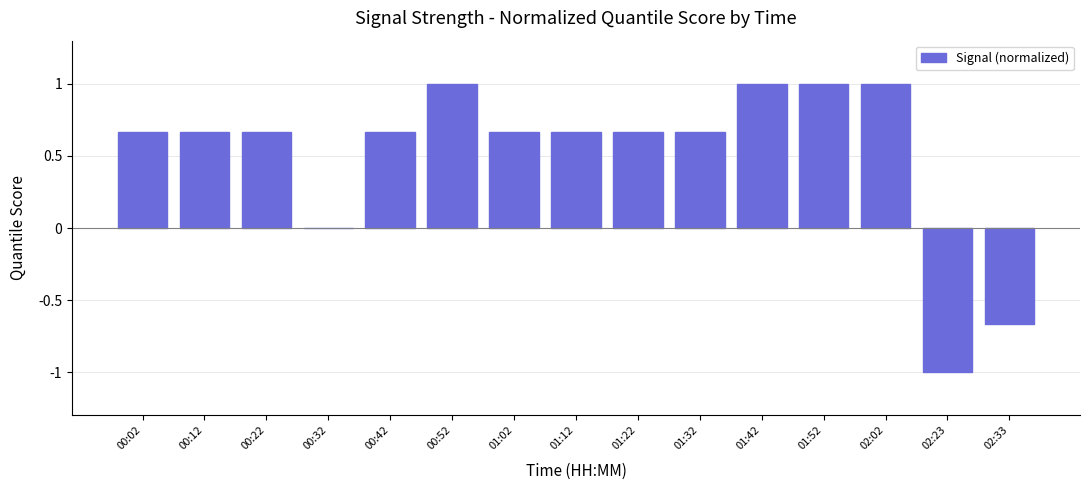

What is the difference between the values at 02:33 and 00:42?

1.3